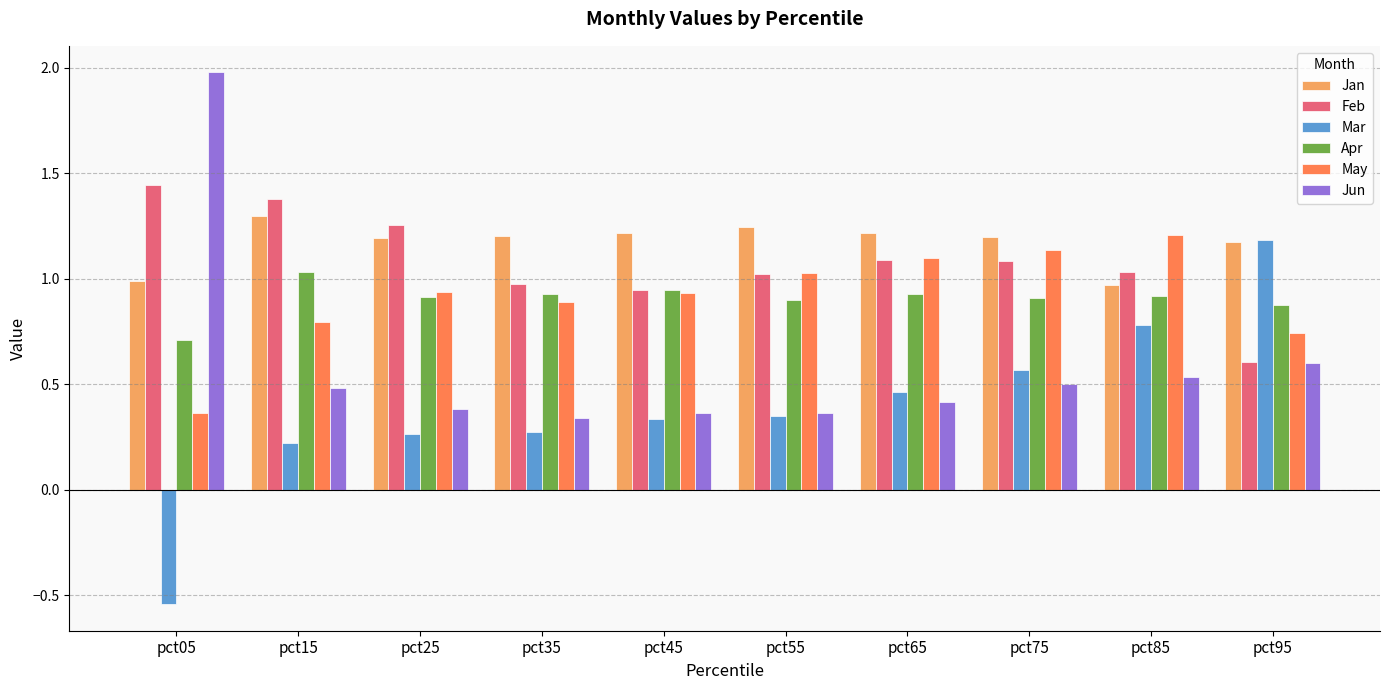

The value of Jan at pct65 is 1.2. True or false?

True